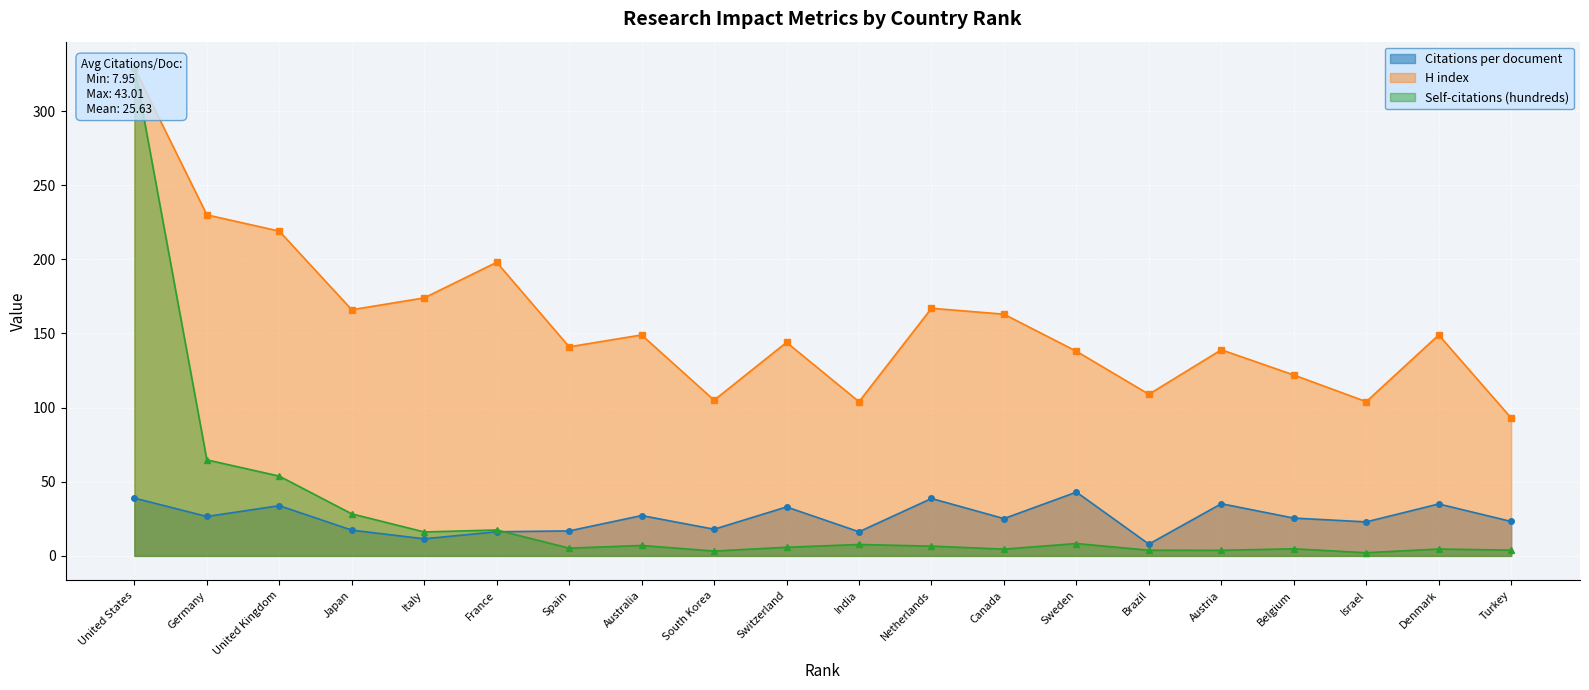

What is the value of the Citations per document point at the 20th from the left?

23.2